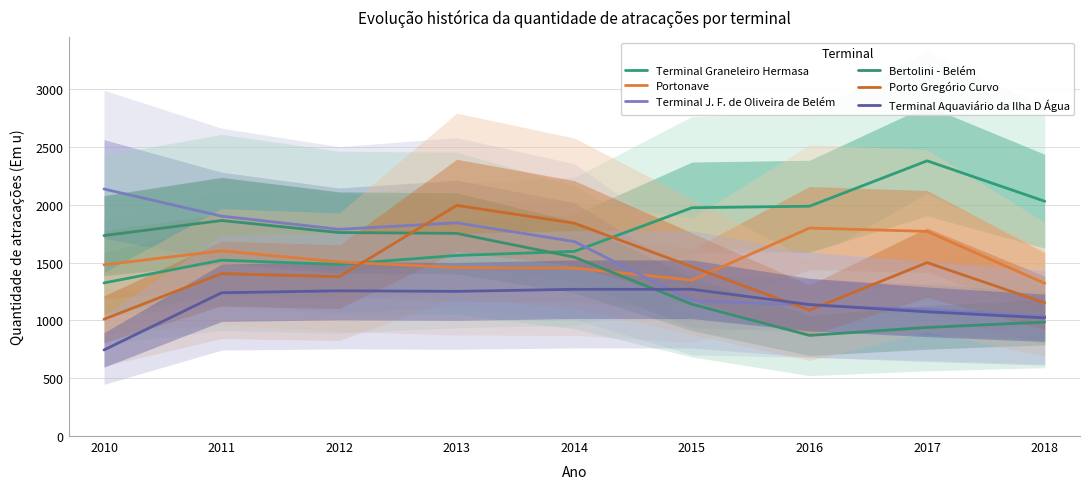

What is the sum of all Terminal Graneleiro Hermasa values?

15872